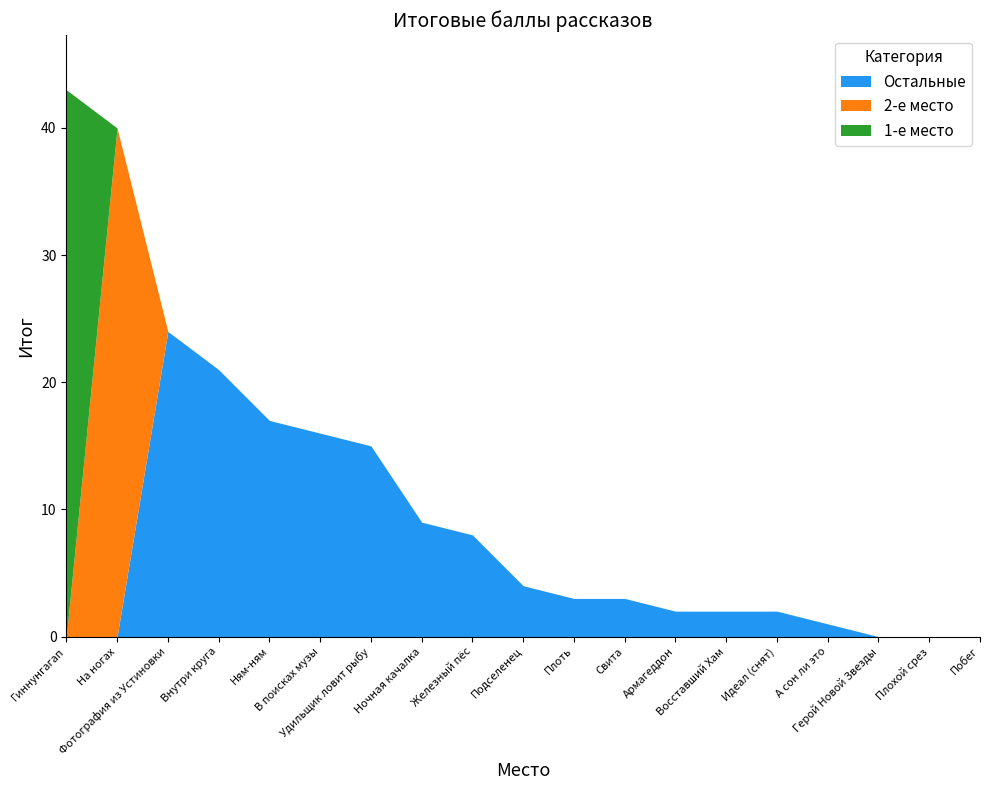

What is the highest value of the Остальные series?

24